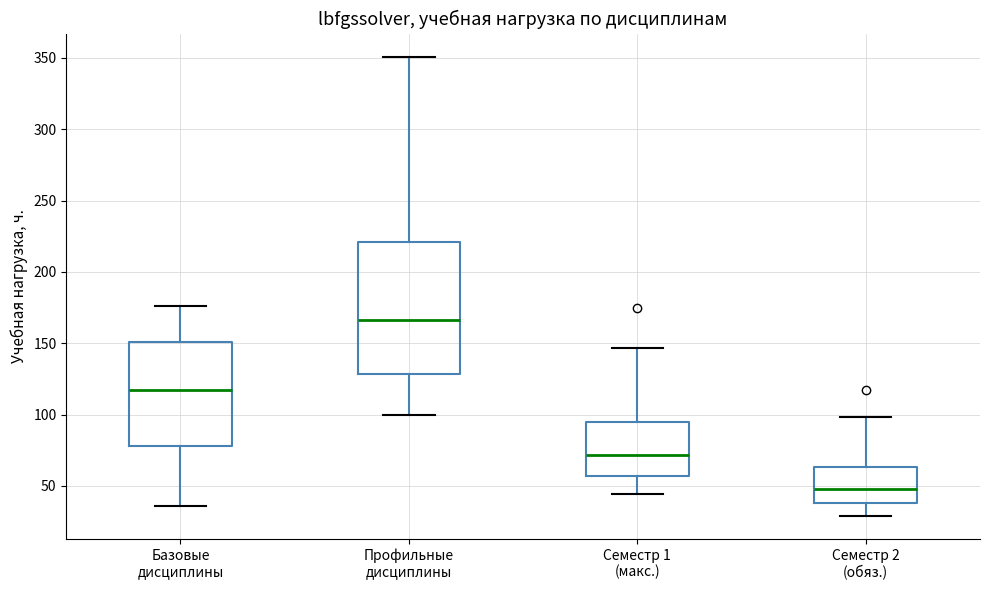

Comparing the boxes themselves (not the whiskers), which one is the tallest?

Профильные дисциплины